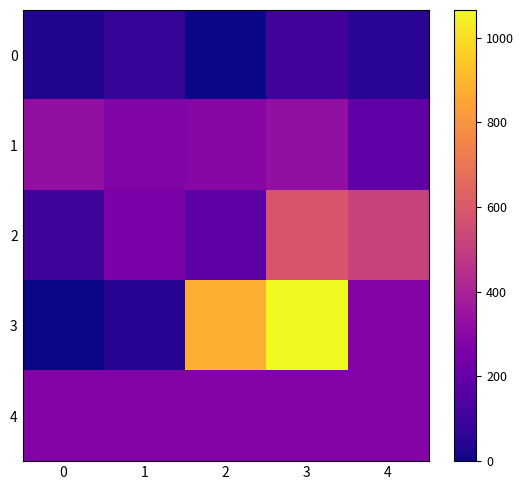

What is the total value across all series at 2?

1627